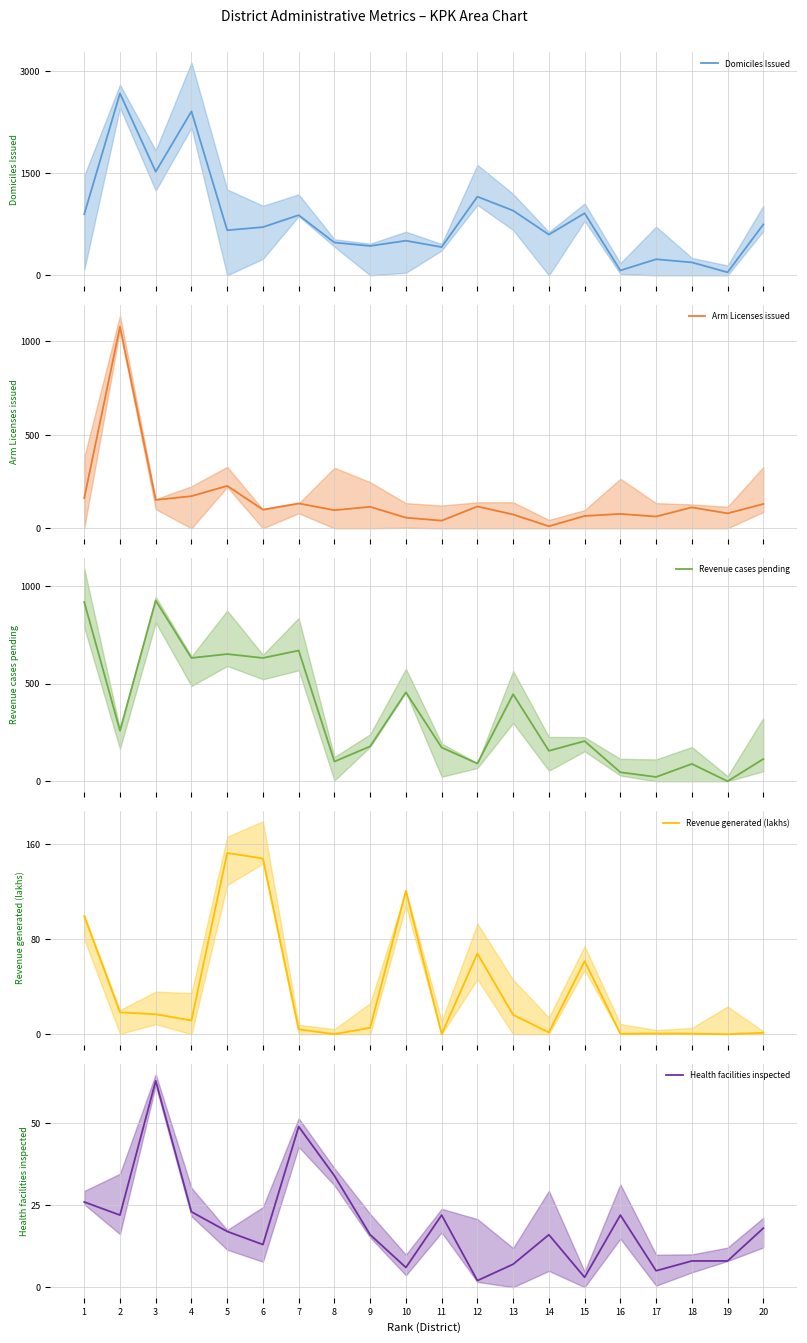

Is it true that Revenue generated (lakhs) equals 121.0 at 12?

False